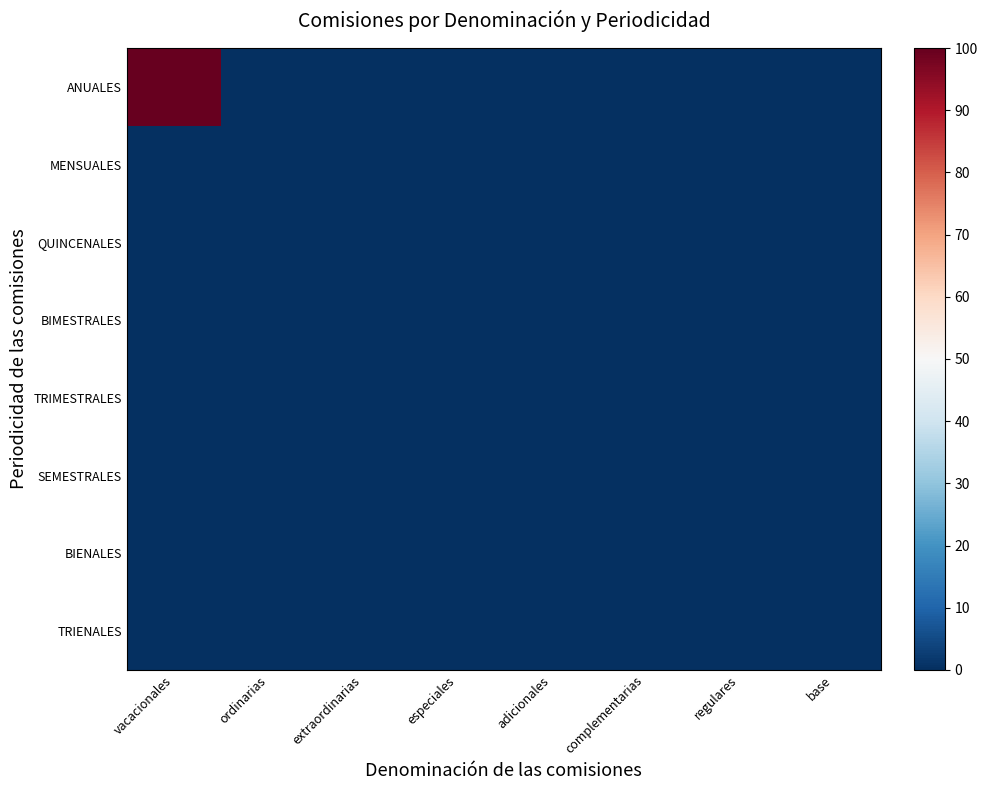

Count the number of data series in this chart.

8